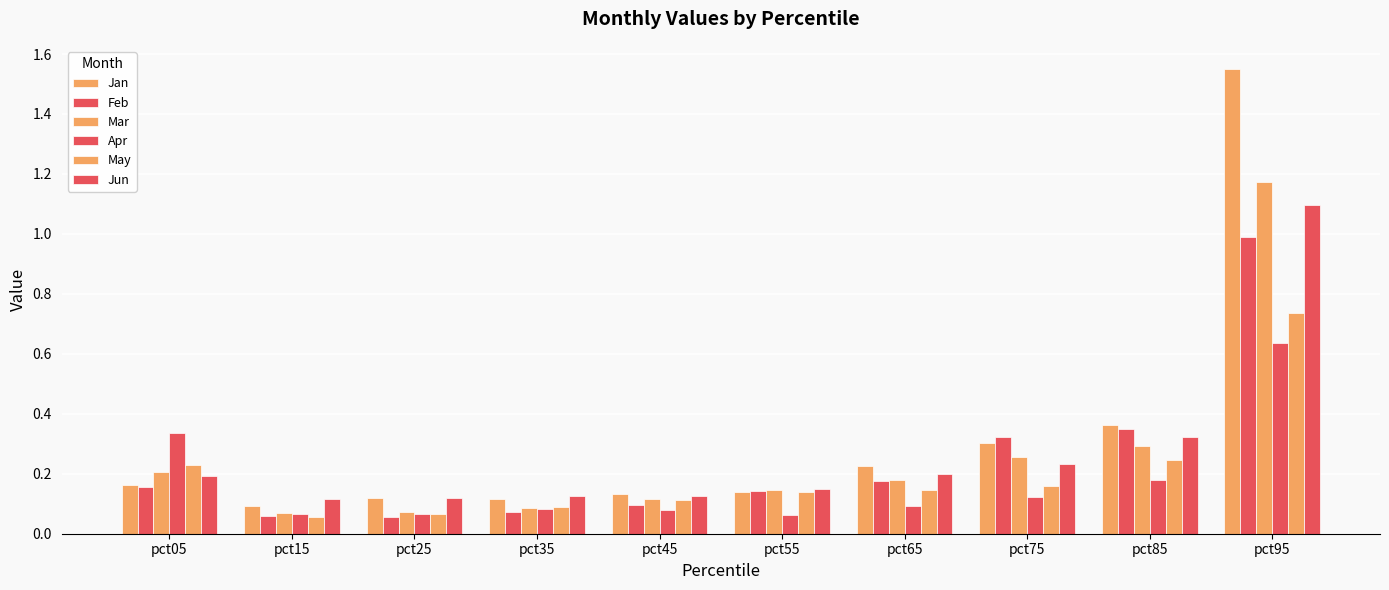

Rank the series at pct35 from lowest to highest value.

Feb, Apr, Mar, May, Jan, Jun